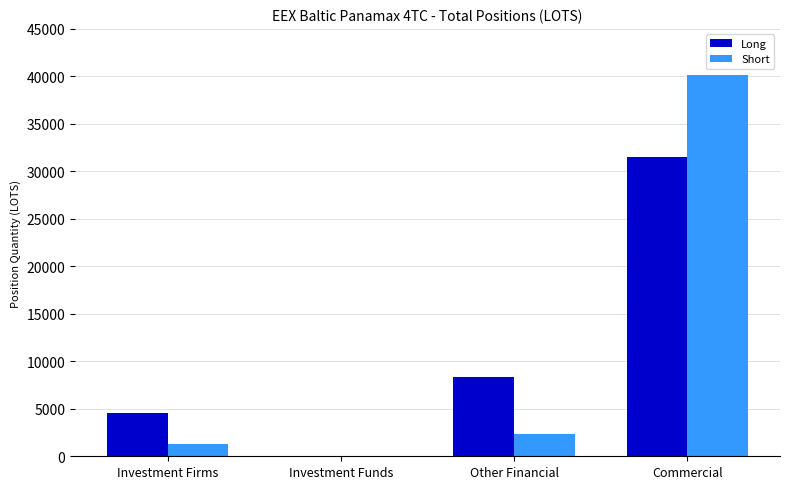

At which label does Long first exceed 8314?

Other Financial